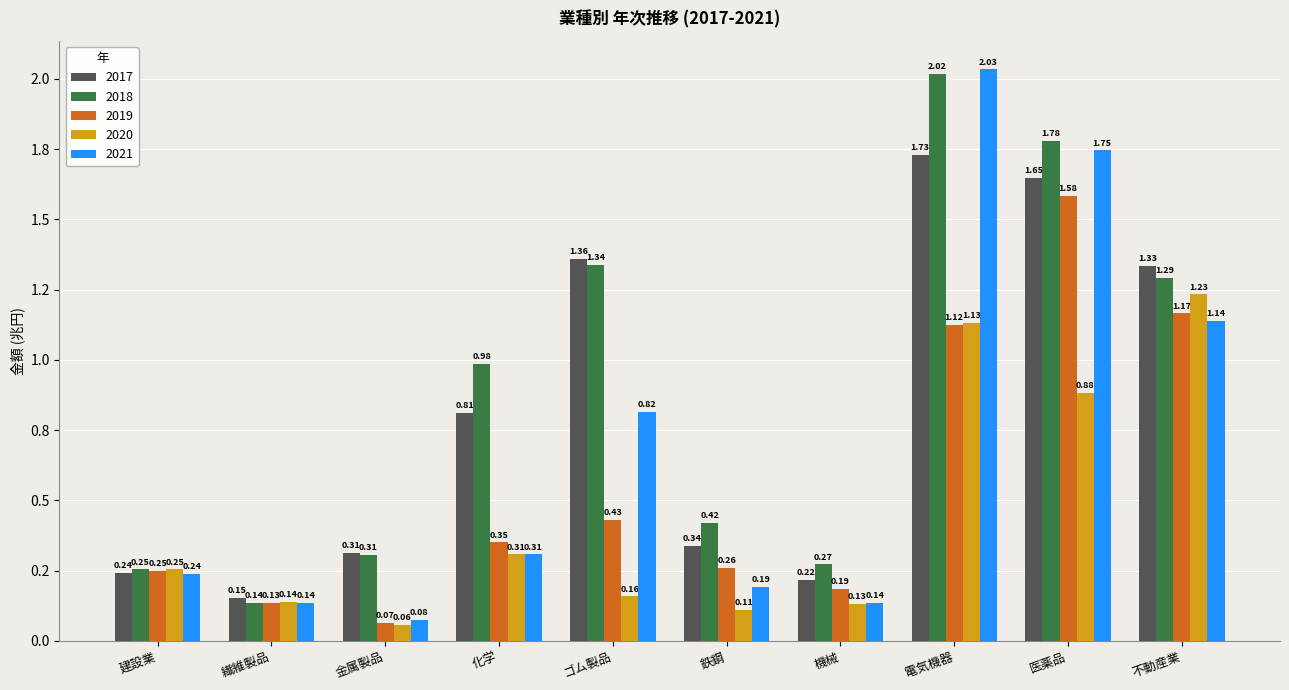

Does the chart contain stacked bars?

No